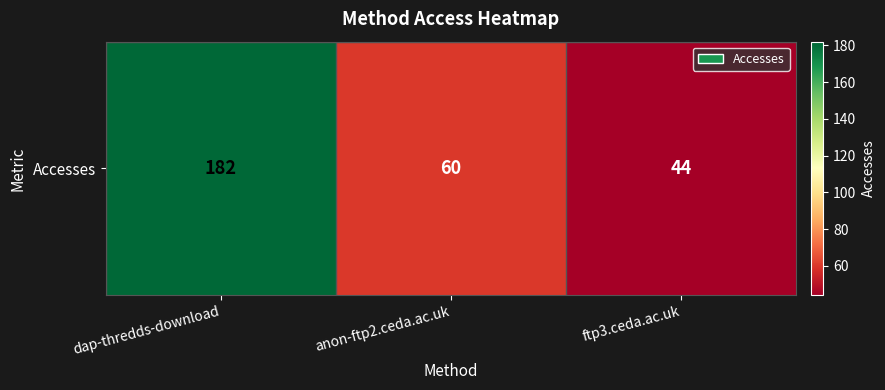

At which label is the value closest to 113?

anon-ftp2.ceda.ac.uk